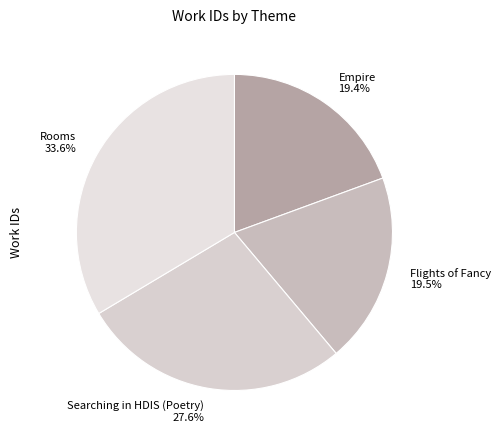

Is there any slice that represents more than half of the pie?

No